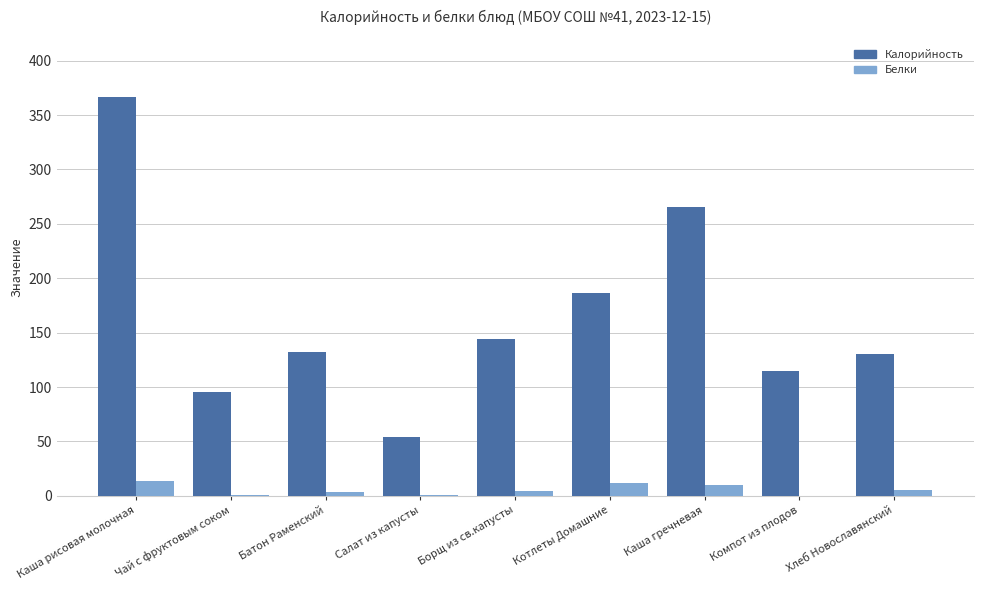

At which label does Калорийность reach its peak?

Каша рисовая молочная